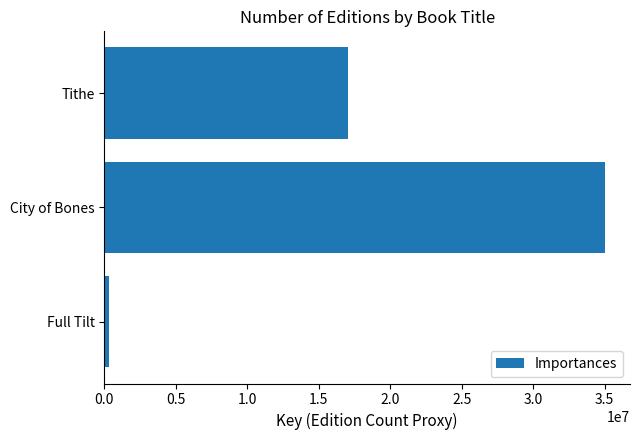

The chart shows a value of 17038195 at Tithe. True or false?

True